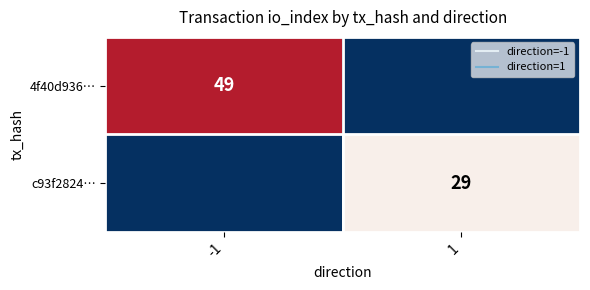

What is the spread (max minus min) of values at -1?

49